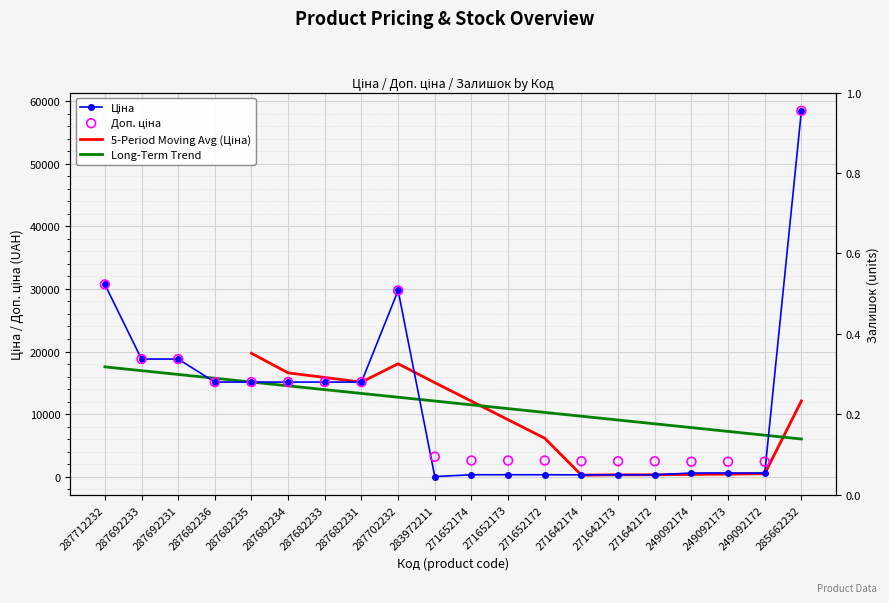

At how many categories does at least one series exceed 8433?

10